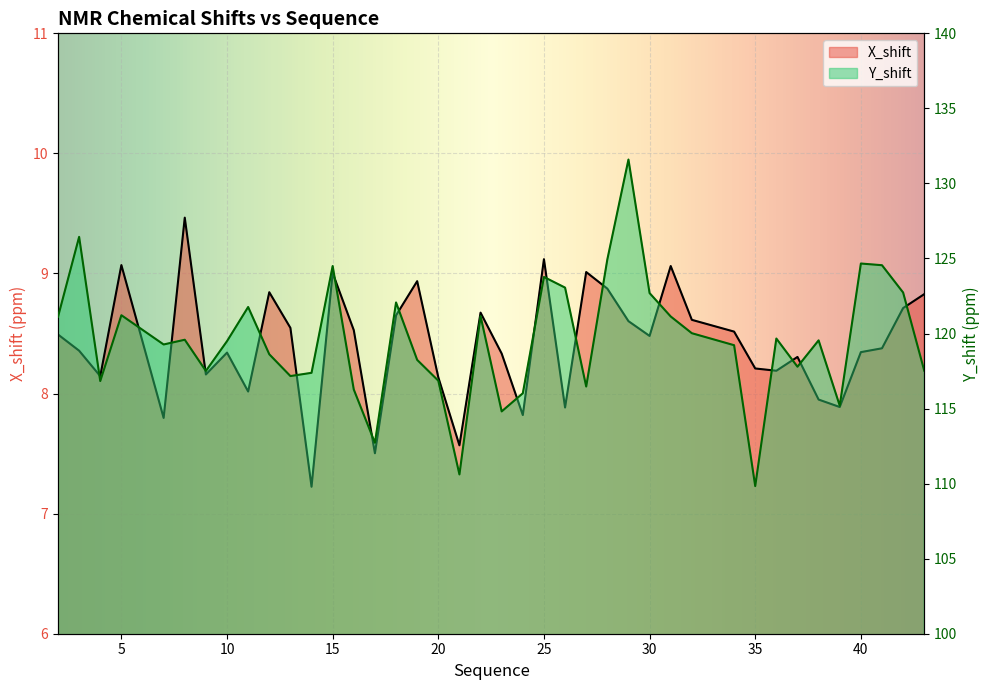

Where is the first local maximum for X_shift?

5